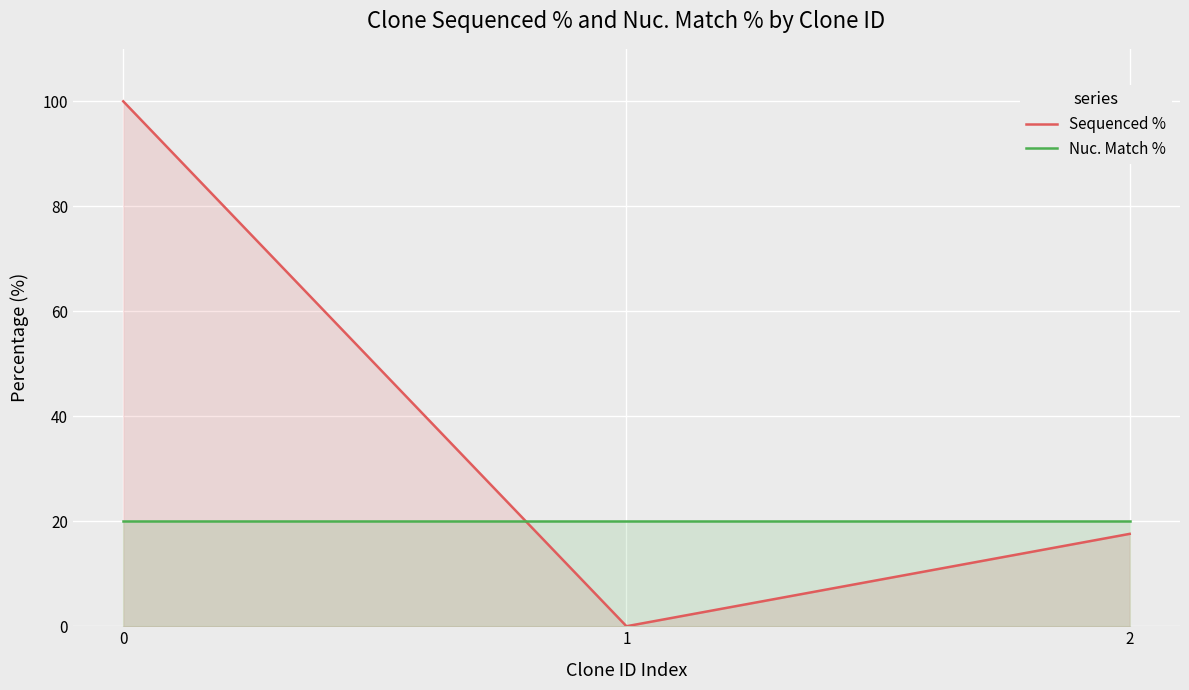

Which series has the widest spread of values?

Sequenced %